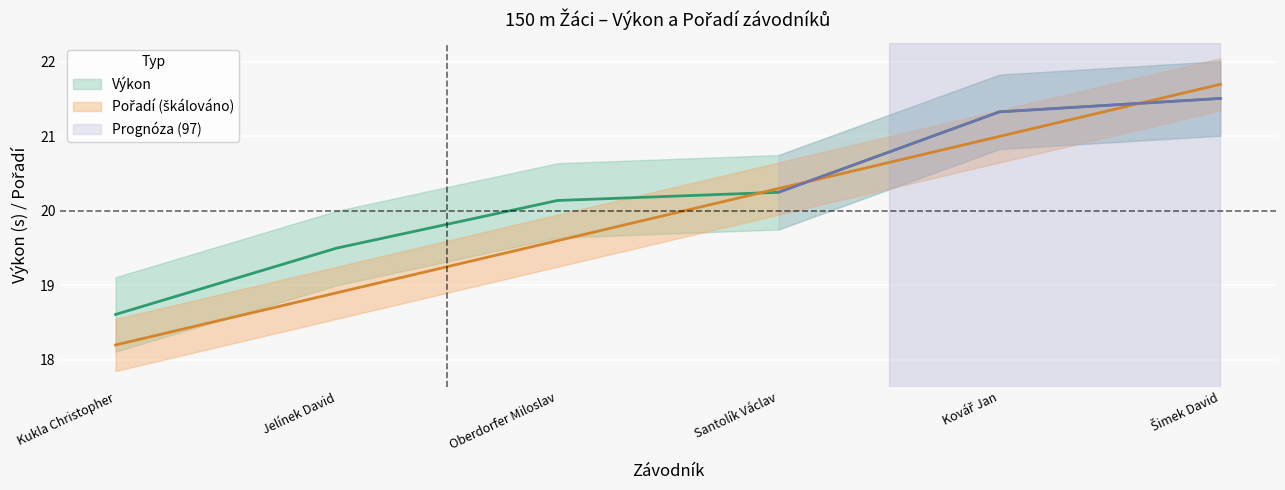

How many data points does each series have?

6